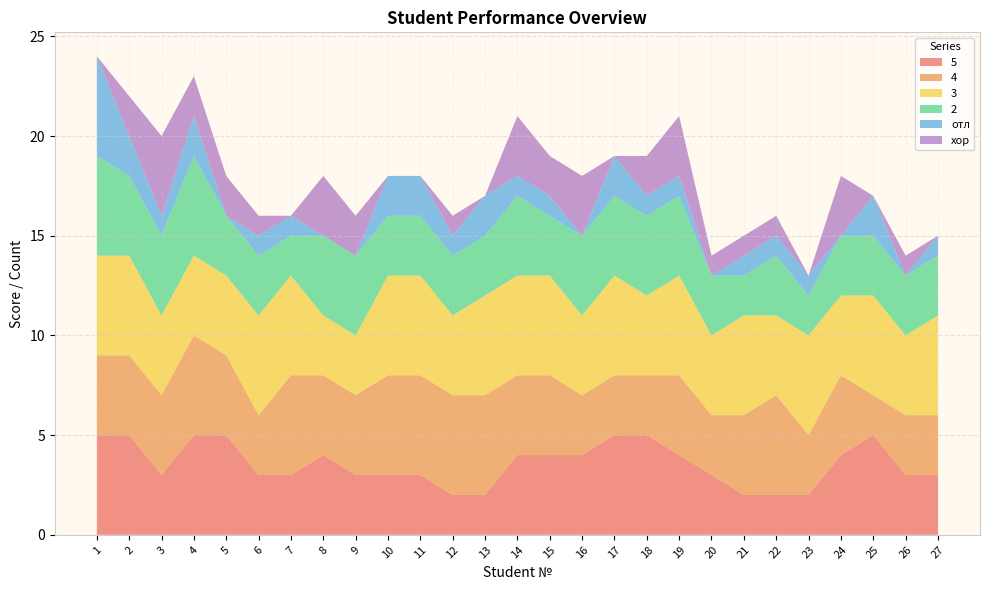

Reading right to left, what are all the values shown in this chart?

5: 27=3	26=3	25=5	24=4	23=2	22=2	21=2	20=3	19=4	18=5	17=5	16=4	15=4	14=4	13=2	12=2	11=3	10=3	9=3	8=4	7=3	6=3	5=5	4=5	3=3	2=5	1=5
4: 27=3	26=3	25=2	24=4	23=3	22=5	21=4	20=3	19=4	18=3	17=3	16=3	15=4	14=4	13=5	12=5	11=5	10=5	9=4	8=4	7=5	6=3	5=4	4=5	3=4	2=4	1=4
3: 27=5	26=4	25=5	24=4	23=5	22=4	21=5	20=4	19=5	18=4	17=5	16=4	15=5	14=5	13=5	12=4	11=5	10=5	9=3	8=3	7=5	6=5	5=4	4=4	3=4	2=5	1=5
2: 27=3	26=3	25=3	24=3	23=2	22=3	21=2	20=3	19=4	18=4	17=4	16=4	15=3	14=4	13=3	12=3	11=3	10=3	9=4	8=4	7=2	6=3	5=3	4=5	3=4	2=4	1=5
отл: 27=1	26=0	25=2	24=0	23=1	22=1	21=1	20=0	19=1	18=1	17=2	16=0	15=1	14=1	13=2	12=1	11=2	10=2	9=0	8=0	7=1	6=1	5=0	4=2	3=1	2=2	1=5
хор: 27=0	26=1	25=0	24=3	23=0	22=1	21=1	20=1	19=3	18=2	17=0	16=3	15=2	14=3	13=0	12=1	11=0	10=0	9=2	8=3	7=0	6=1	5=2	4=2	3=4	2=2	1=0